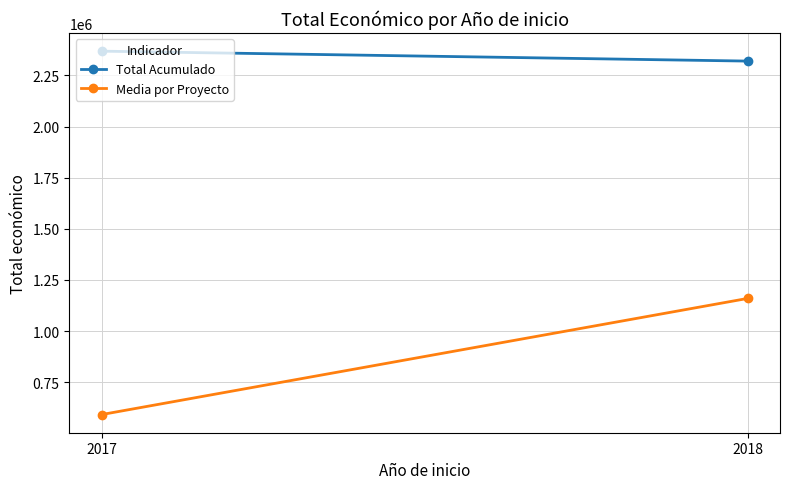

Which series has the largest range (max minus min)?

Media por Proyecto